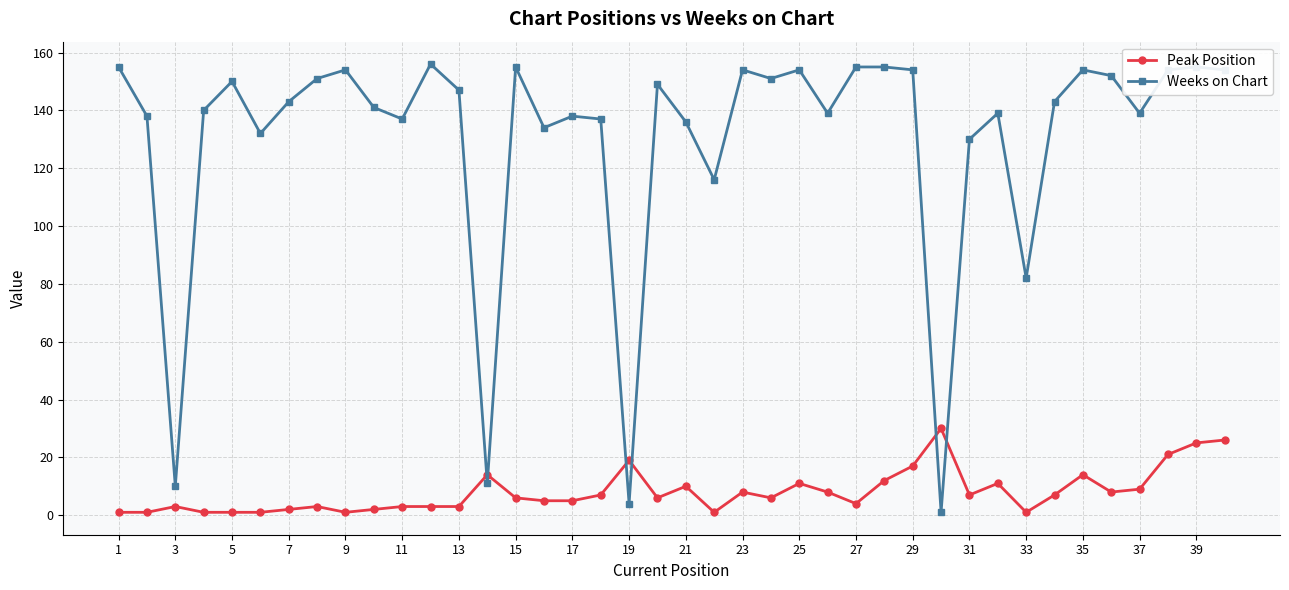

Which series ends up on top after the final intersection of Weeks on Chart and Peak Position?

Weeks on Chart